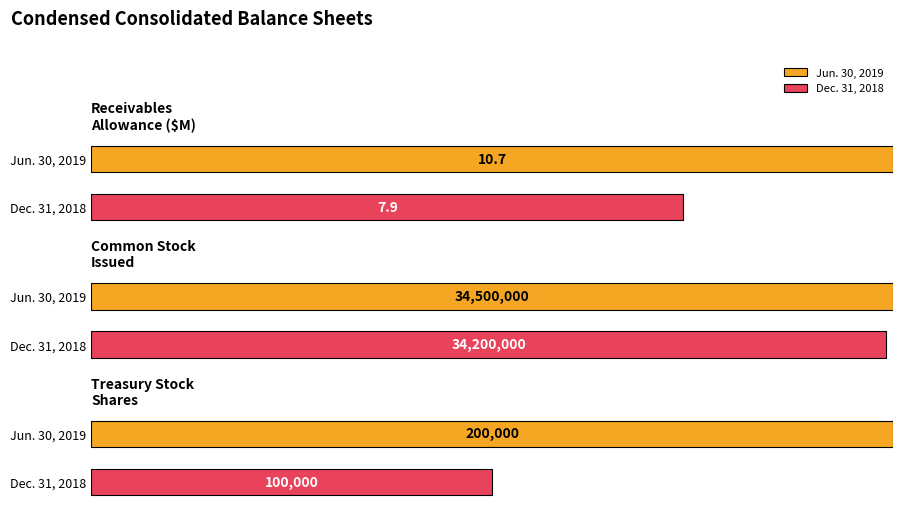

The Jun. 30, 2019 series shows 34500000.0 at Common stock Issued. True or false?

True